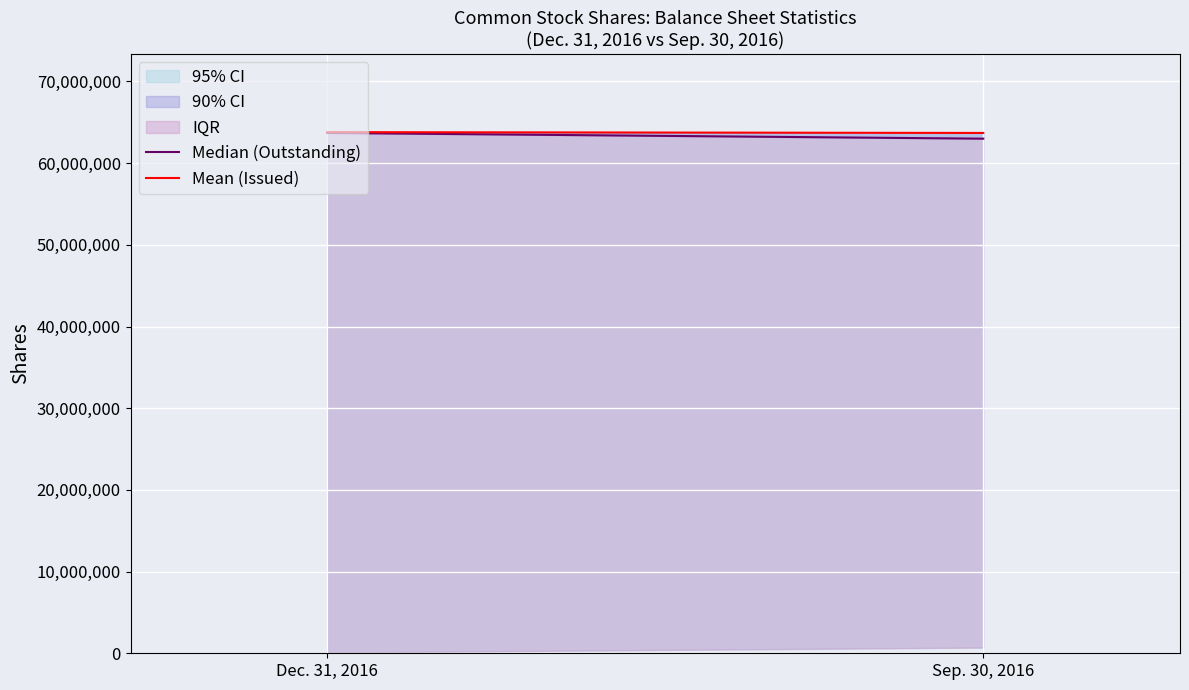

Which series has the largest range (max minus min)?

Median (Outstanding)